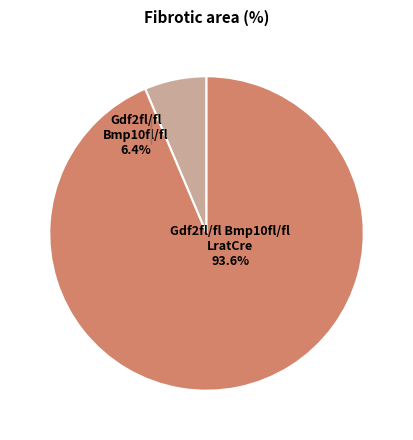

Combined, do Gdf2fl/fl Bmp10fl/fl and Gdf2fl/fl Bmp10fl/fl LratCre account for over 50%?

Yes